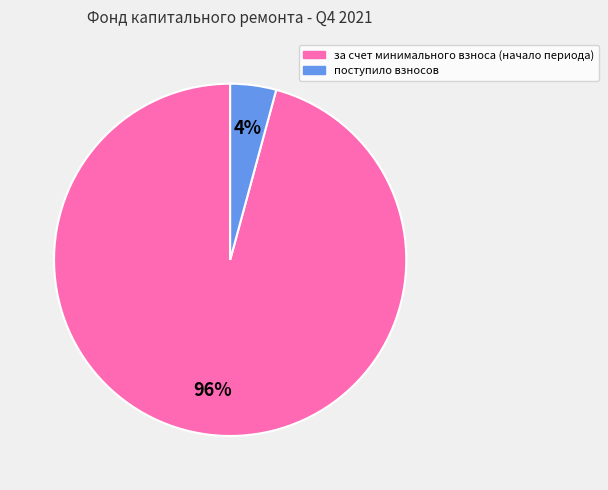

Combined, do за счет минимального взноса (начало периода) and поступило взносов account for over 50%?

Yes